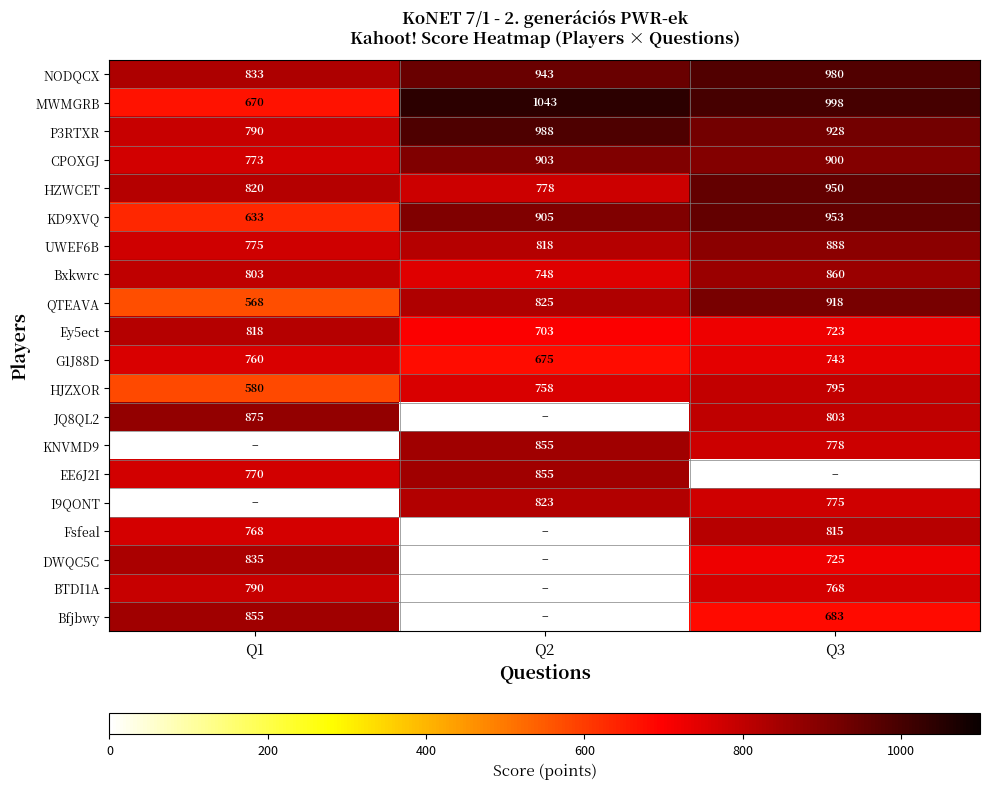

Count the number of categories in the chart.

3